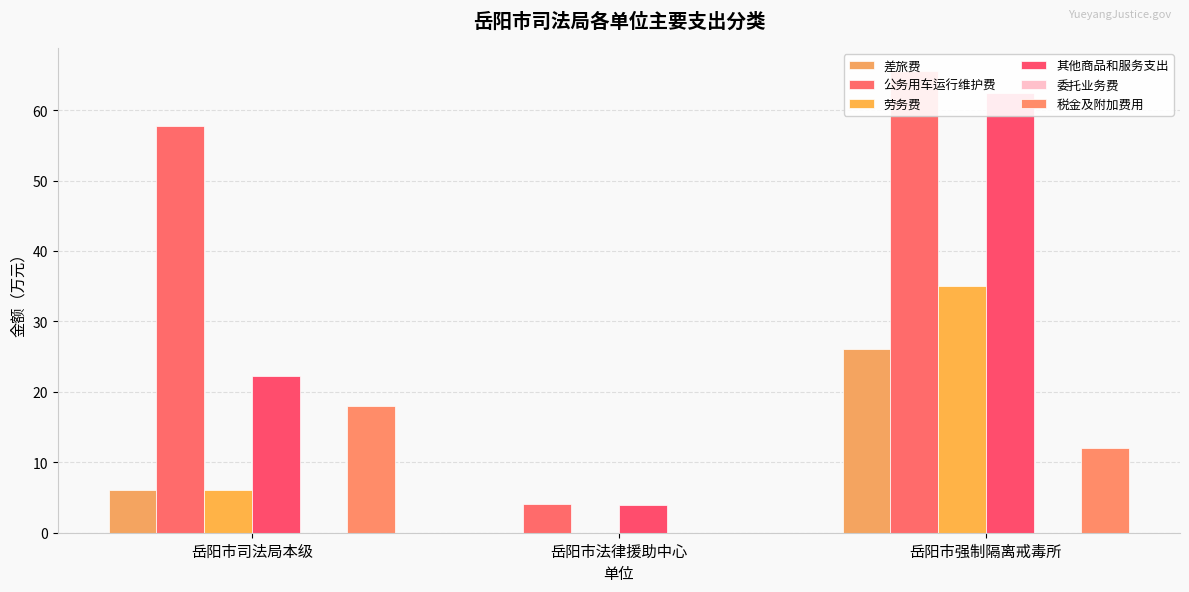

What are all the series names shown in the legend?

差旅费, 公务用车运行维护费, 劳务费, 其他商品和服务支出, 委托业务费, 税金及附加费用